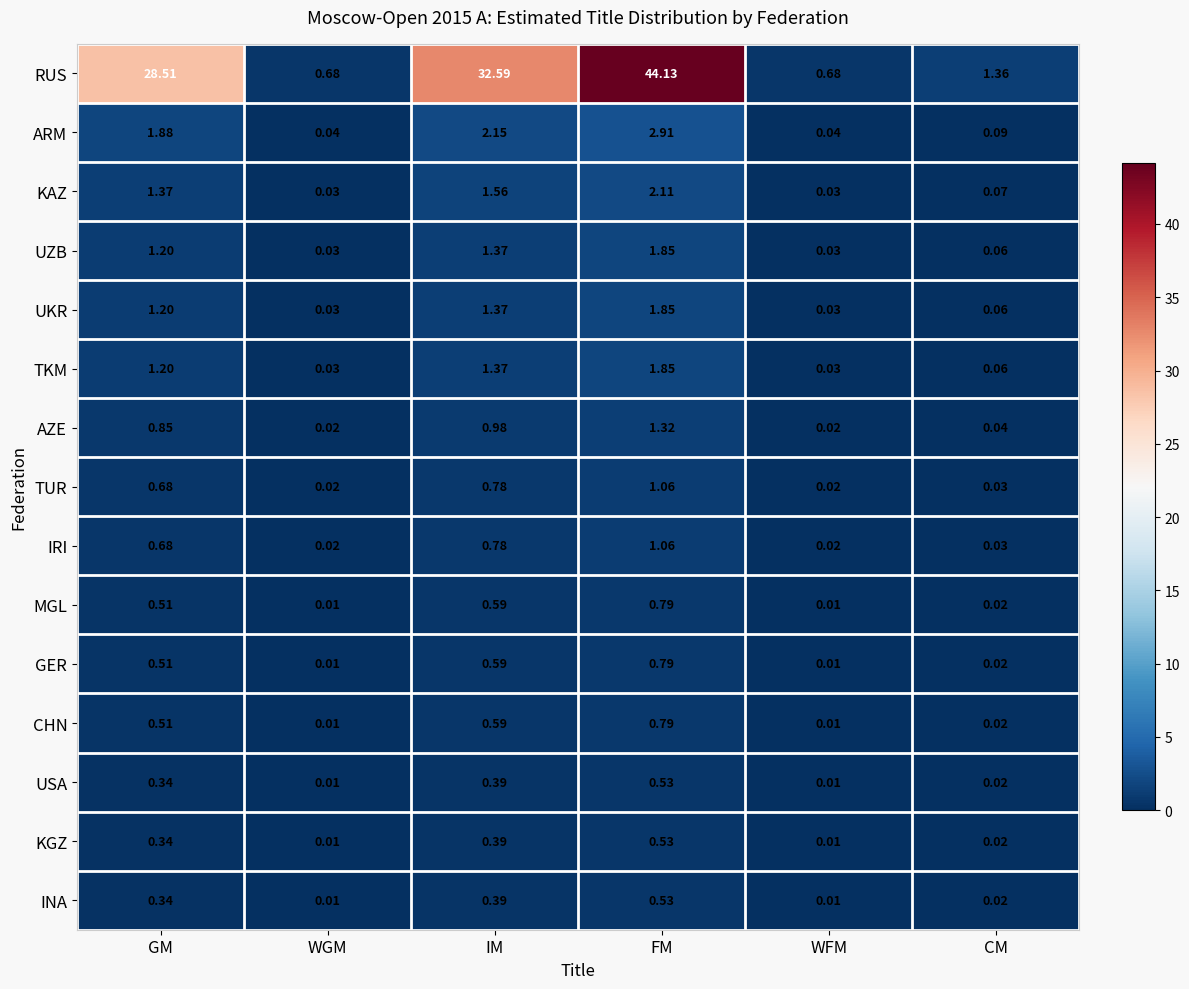

Where is ARM nearest to the value 1?

GM